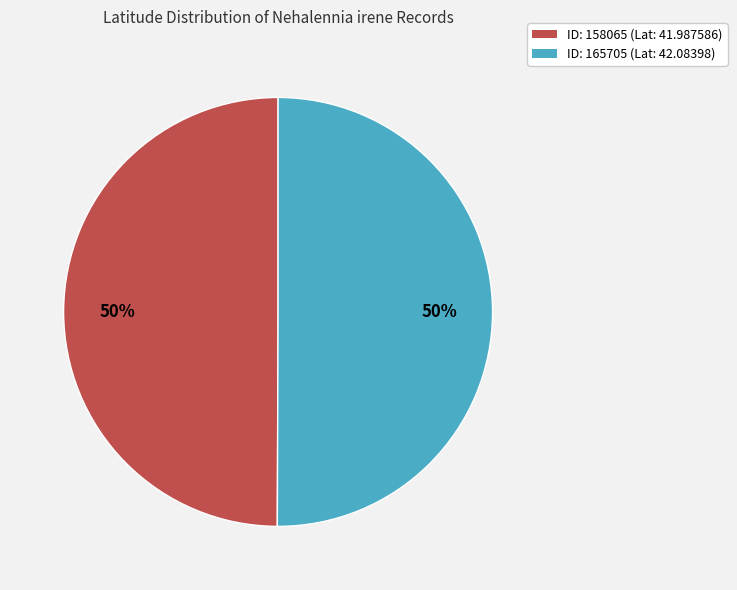

To the nearest percent, what is the average slice percentage?

50%